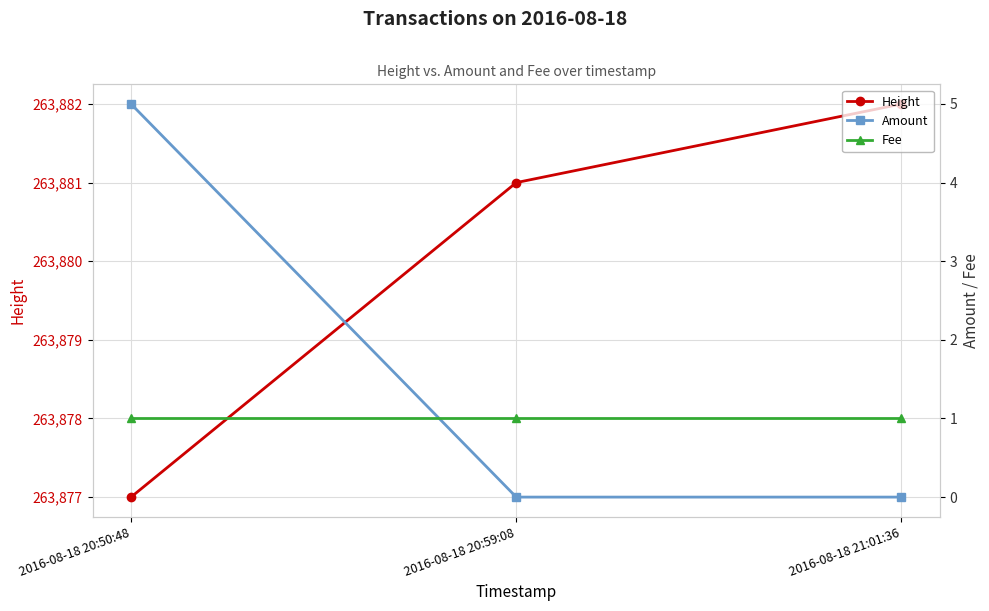

At which label does Fee reach its minimum?

2016-08-18 20:50:48